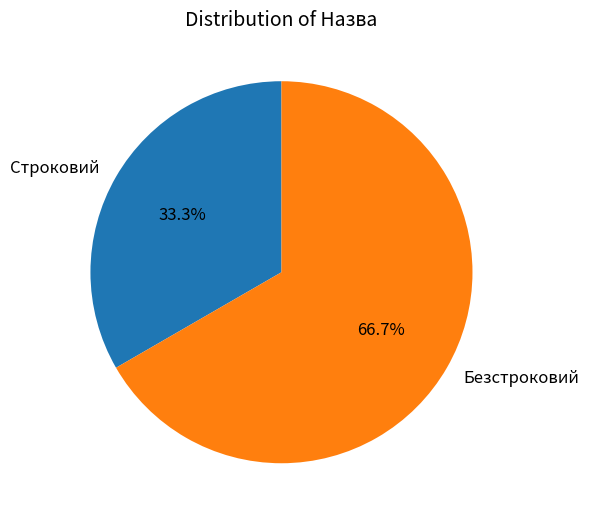

To the nearest percent, what is the difference between the Строковий and Безстроковий slice percentages?

33%